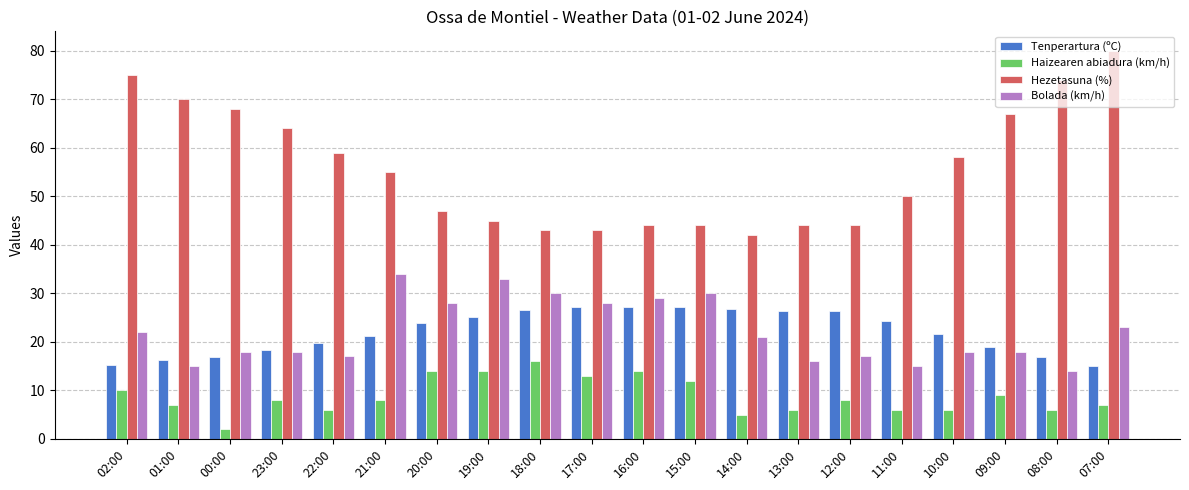

How many data points does each series have?

20